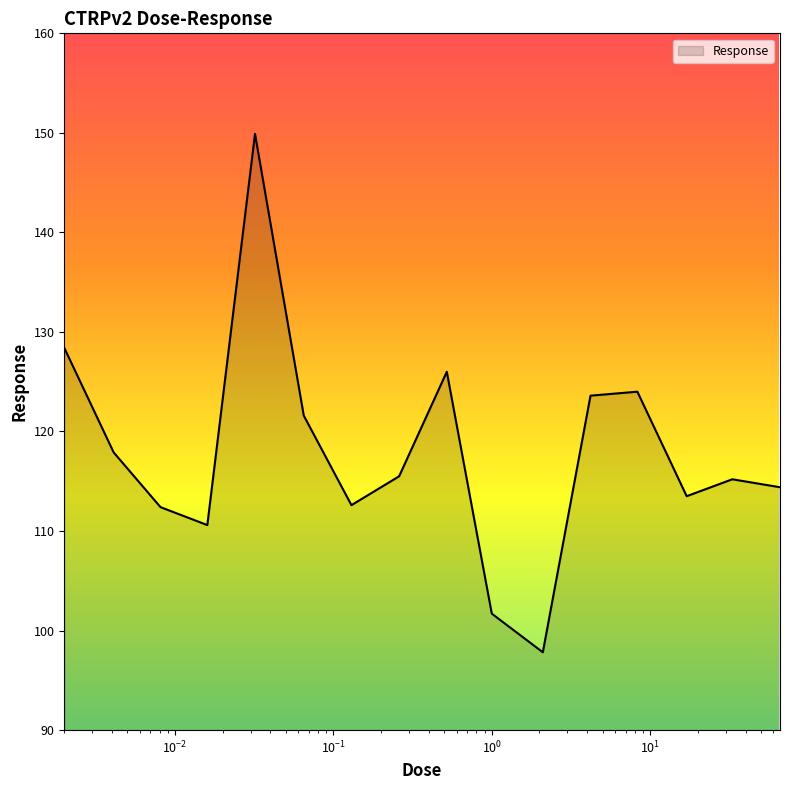

What is the difference between the maximum and minimum values?

52.1